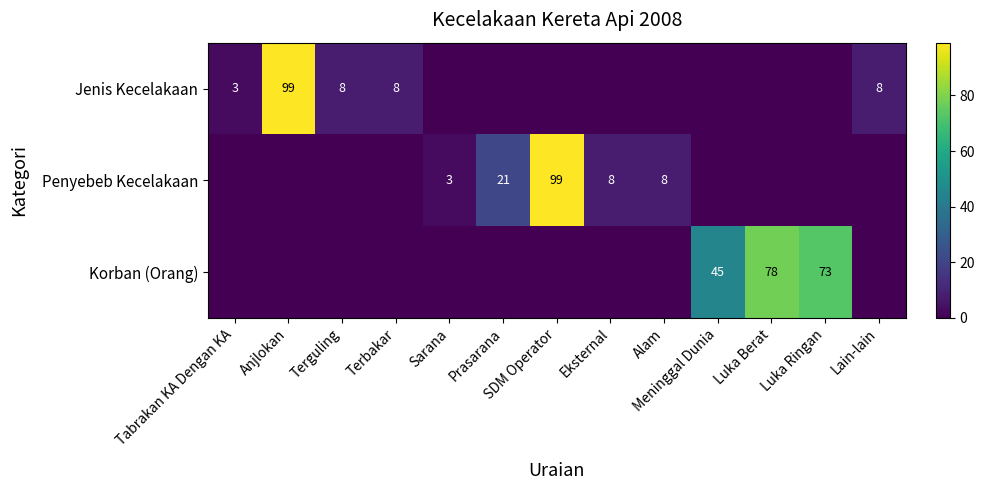

What is the greatest value displayed?

99